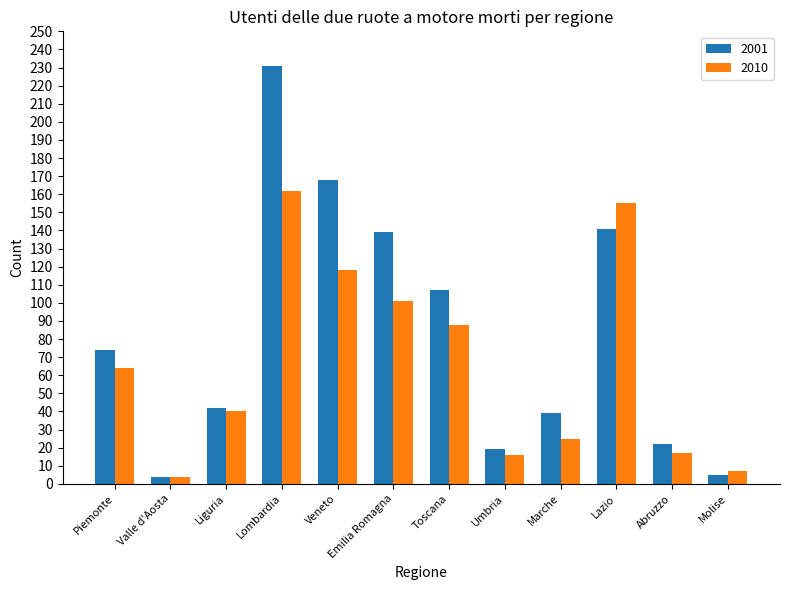

True or false: 2001 has a value of 5 at Molise.

True